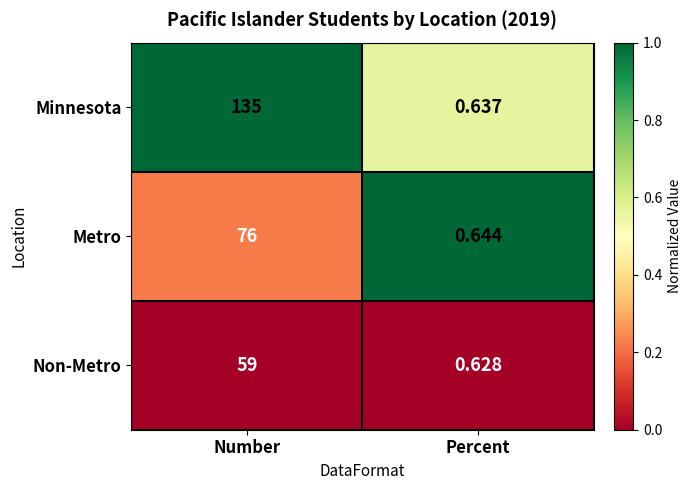

Which series has the largest total across all categories?

Minnesota